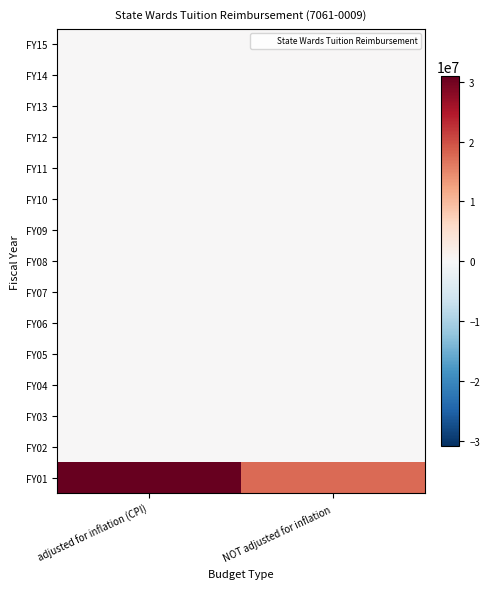

What is the total value across all series at NOT adjusted for inflation?

17510058